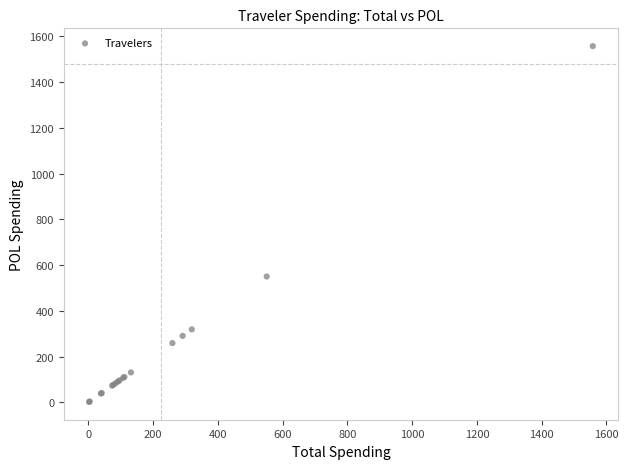

What Y value in the scatter plot is closest to 779?

550.6